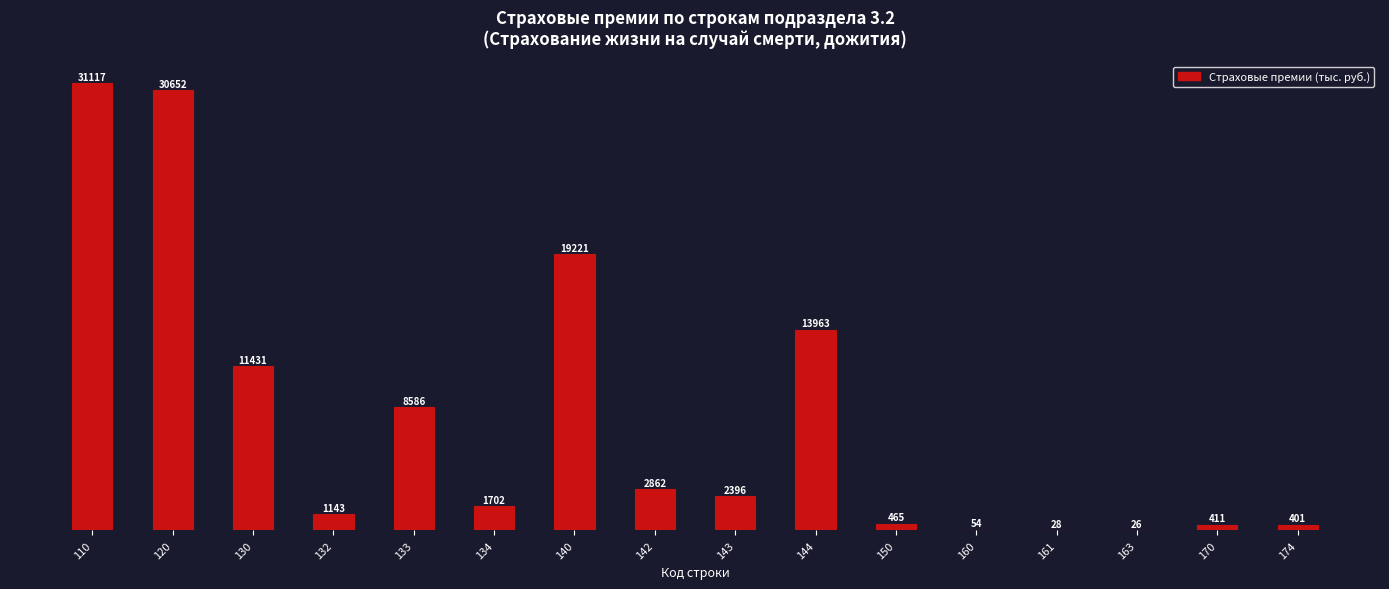

The value at 144 is 13963.3. True or false?

True